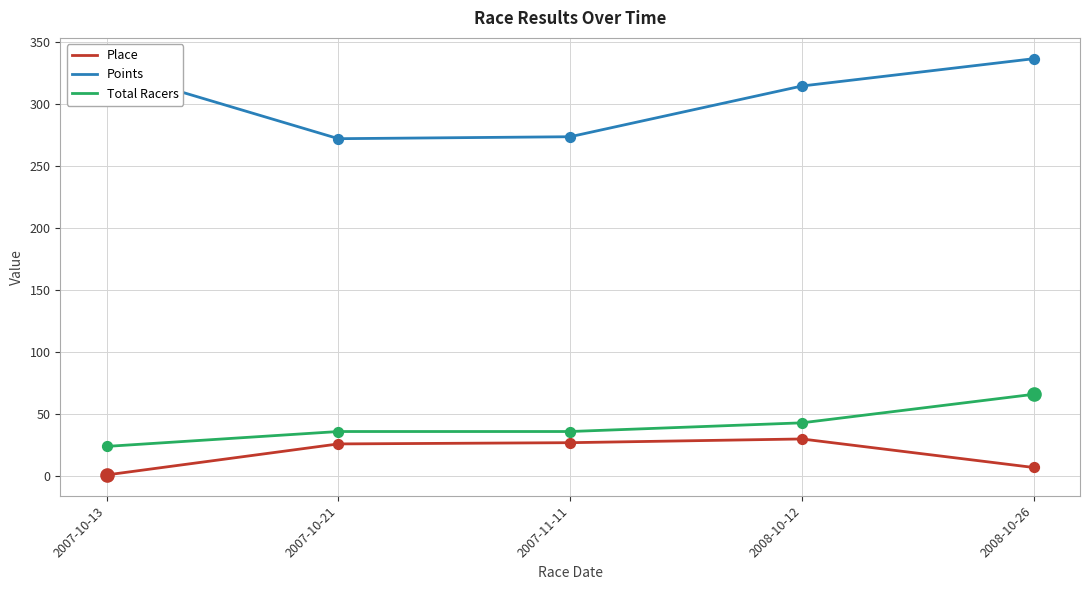

Which series has the widest spread of values?

Points